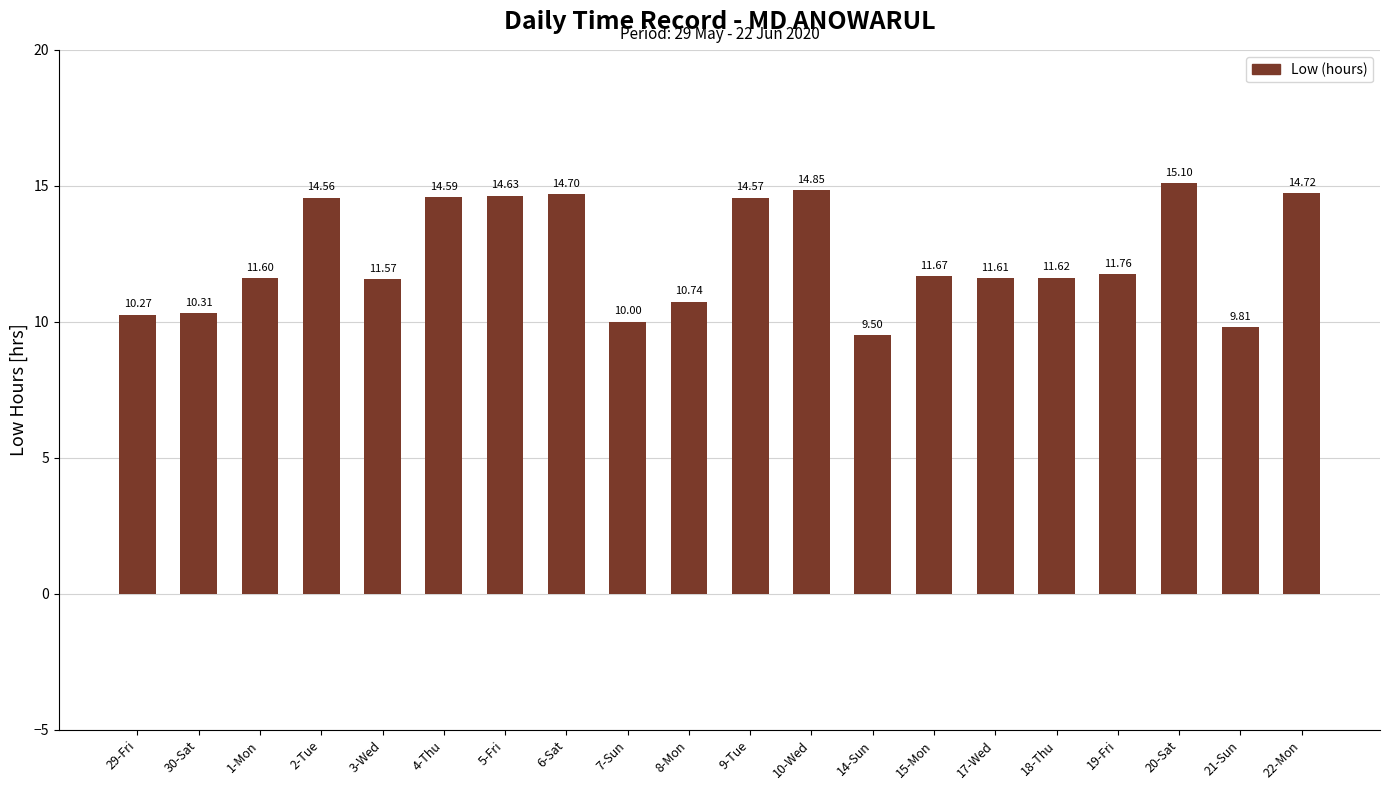

What is the label of the 13th bar from the right?

6-Sat